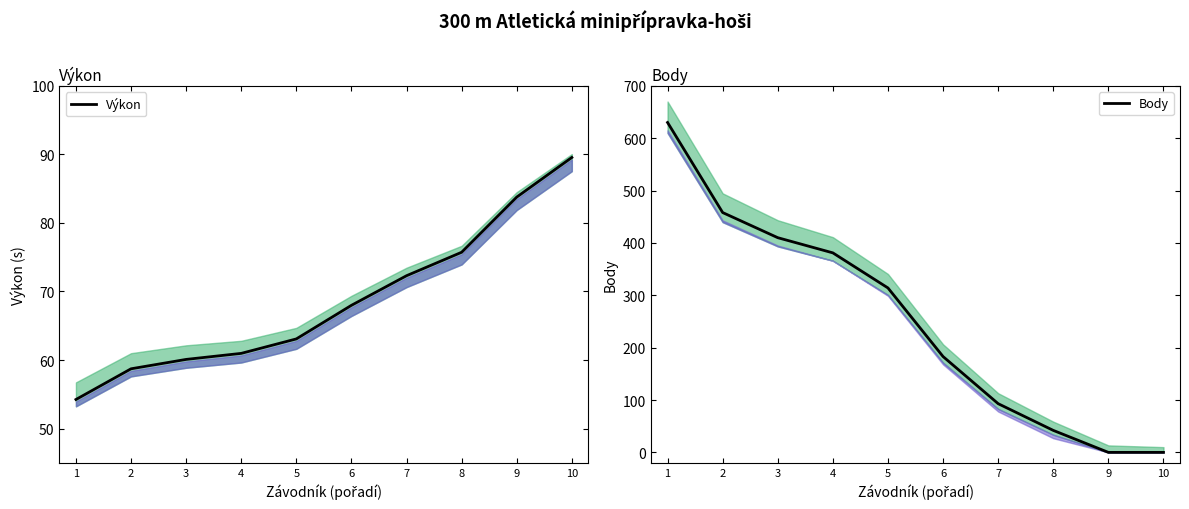

Which series ends up on top after the final intersection of Body and Výkon?

Výkon